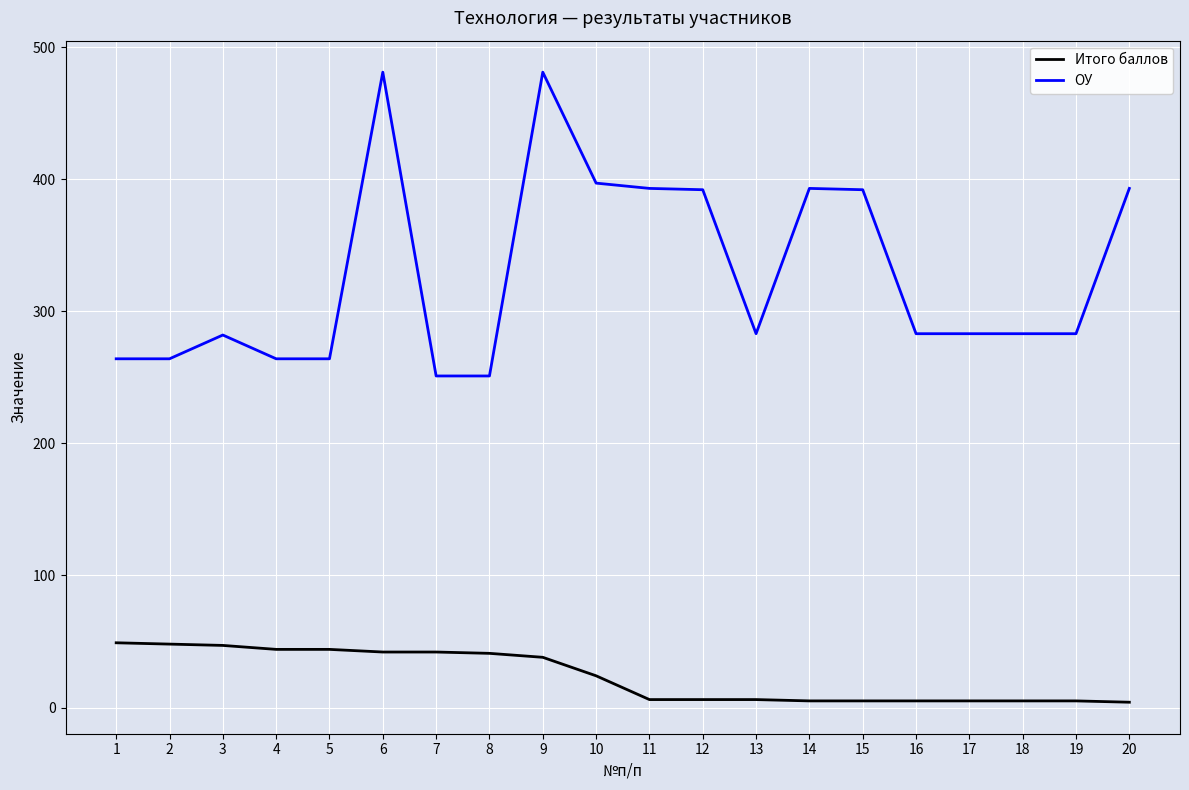

List the series in order of their peak value, lowest first.

Итого баллов, ОУ